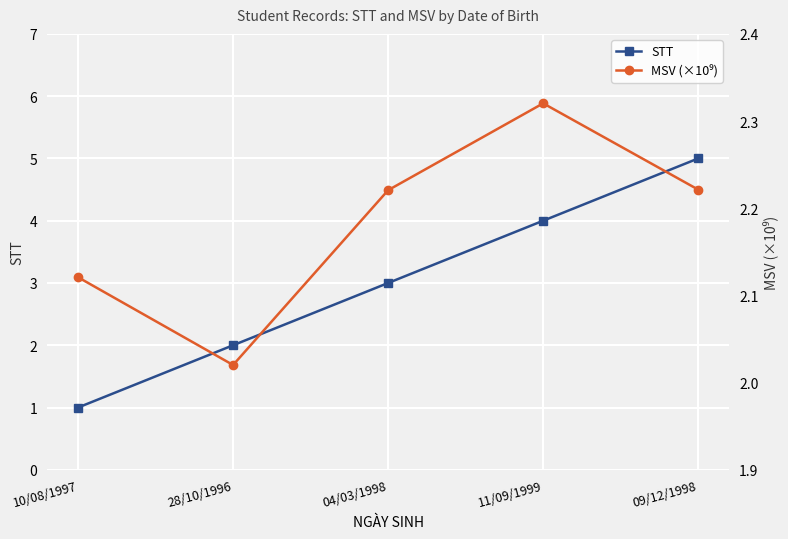

Read the STT value at 10/08/1997.

1